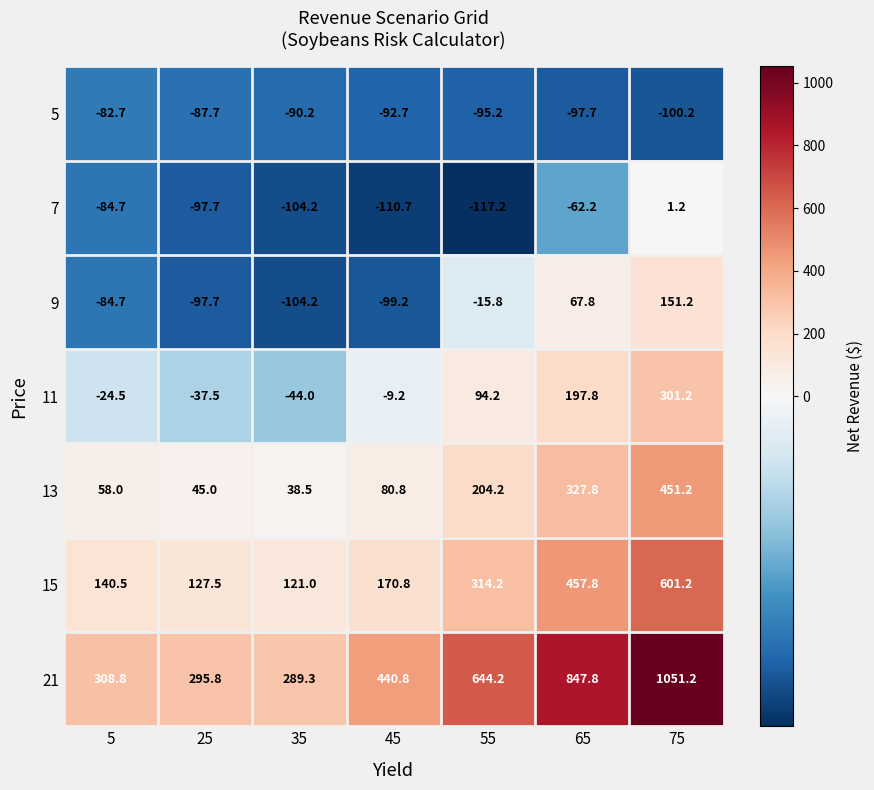

Read the 5 value at 55.

-95.2